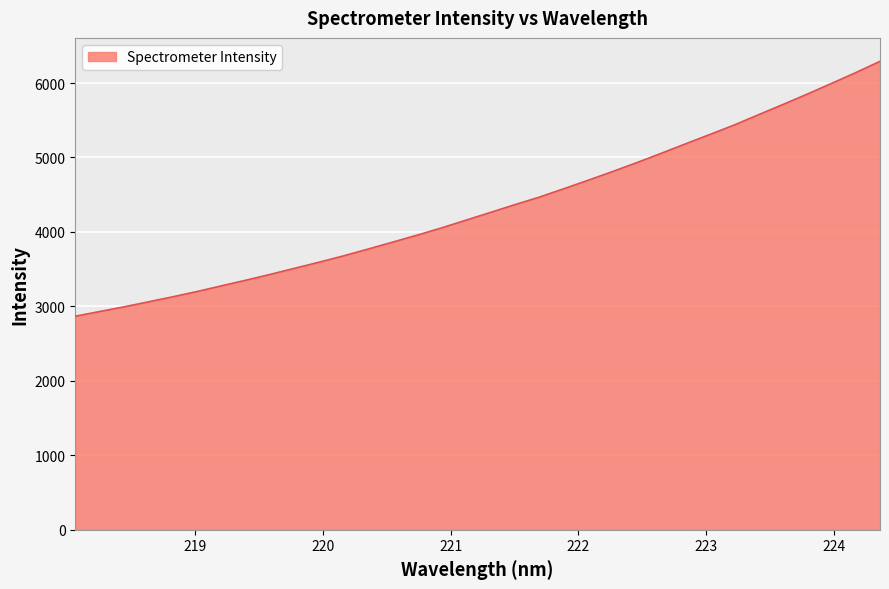

What is the greatest value displayed?

6291.3